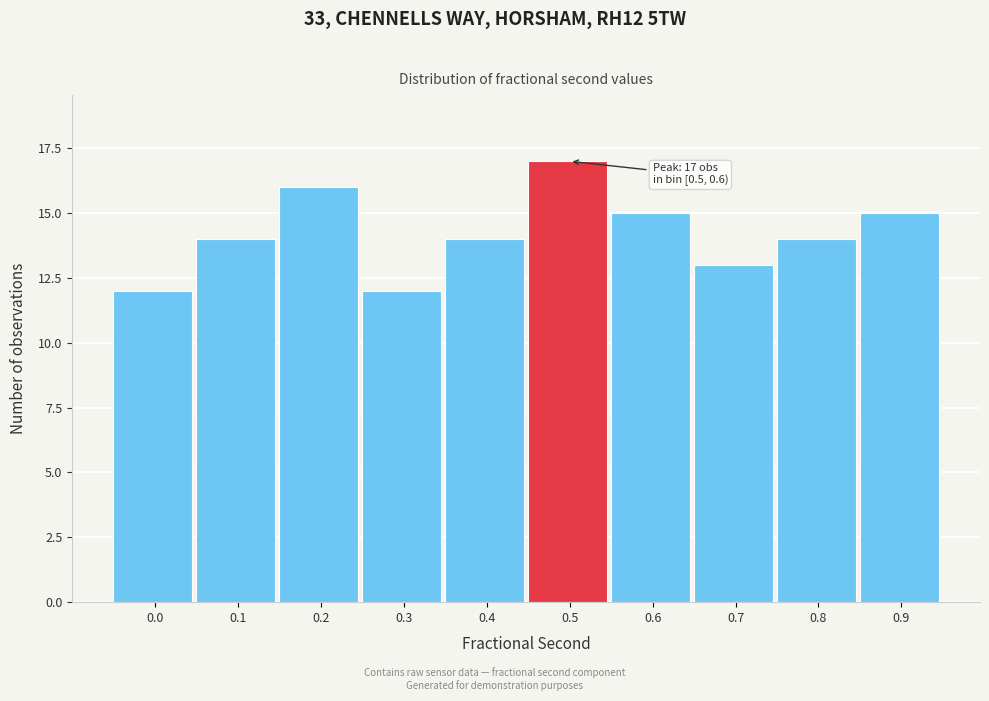

Reading right to left, extract all data points from this chart.

0.9=15	0.8=14	0.7=13	0.6=15	0.5=17	0.4=14	0.3=12	0.2=16	0.1=14	0.0=12